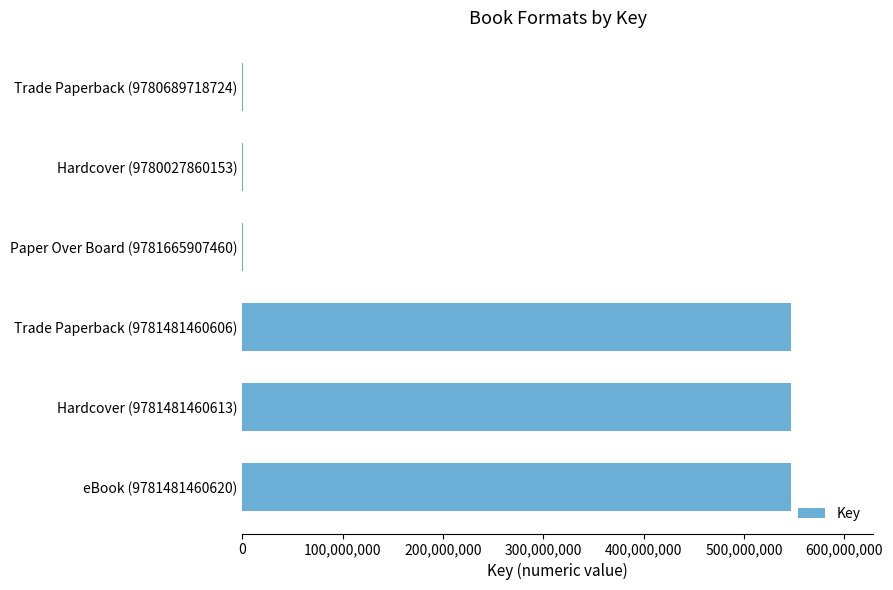

Does the chart contain stacked bars?

No